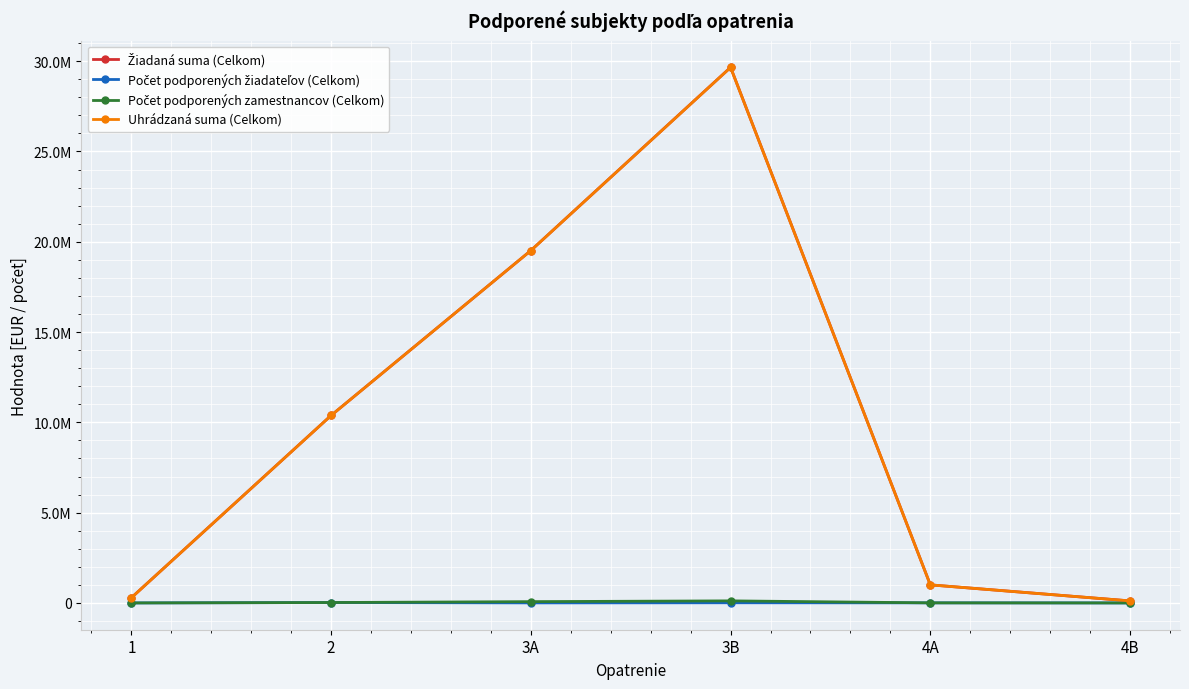

Which label corresponds to the smallest value in the chart?

1